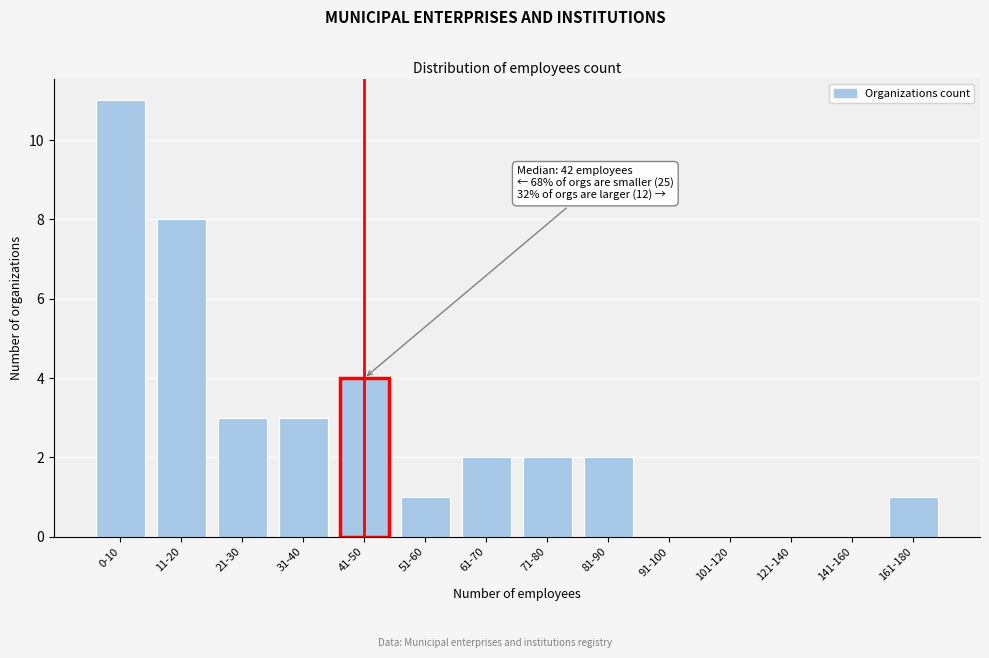

Reading right to left, what are all the values shown in this chart?

161-180=1	141-160=0	121-140=0	101-120=0	91-100=0	81-90=2	71-80=2	61-70=2	51-60=1	41-50=4	31-40=3	21-30=3	11-20=8	0-10=11